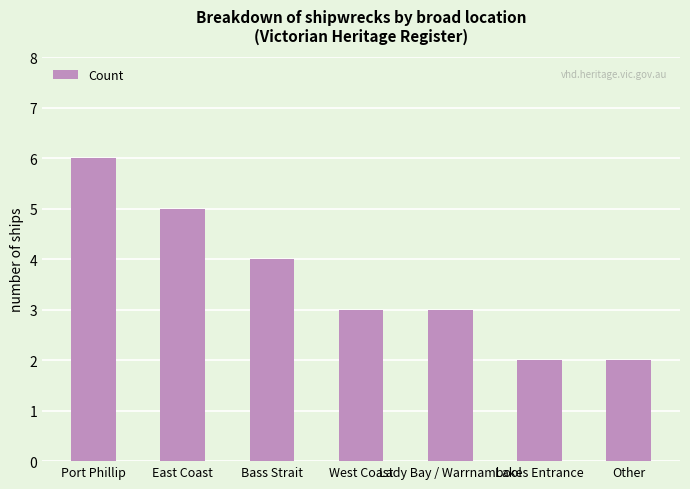

What position from the right is Lady Bay / Warrnambool?

3